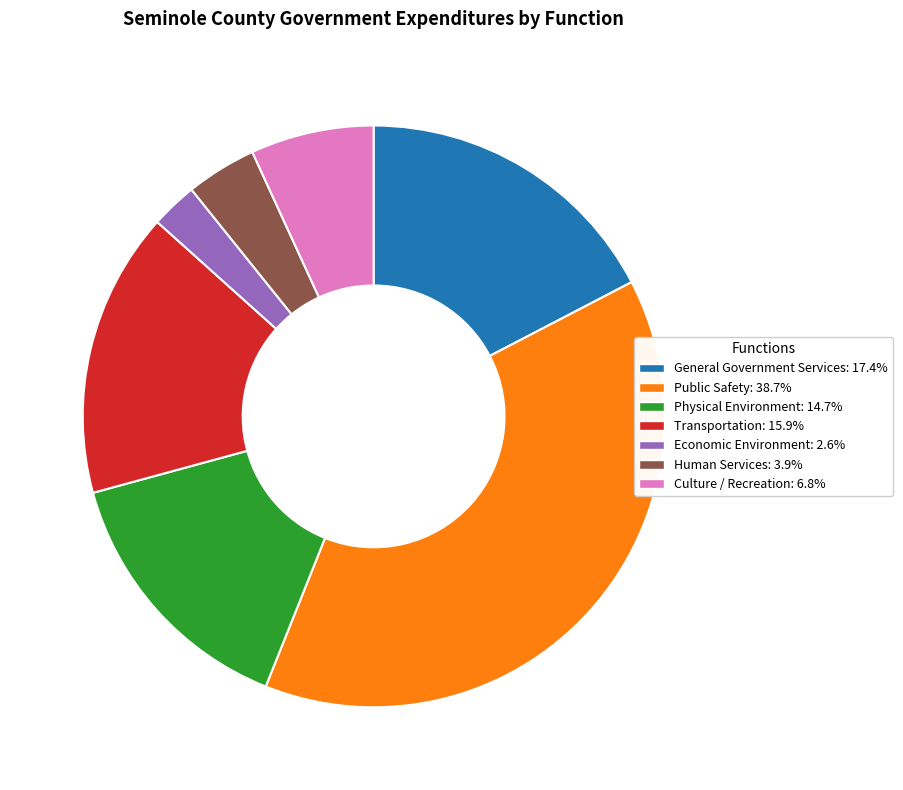

Which has a higher value, General Government Services or Transportation?

General Government Services